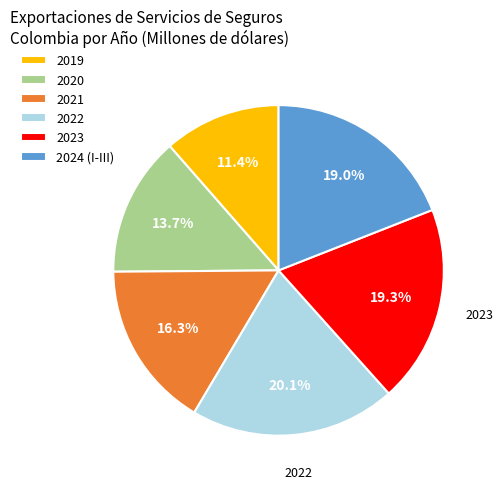

To the nearest percent, what is the difference between the 2021 and 2024 (I-III) slice percentages?

3%